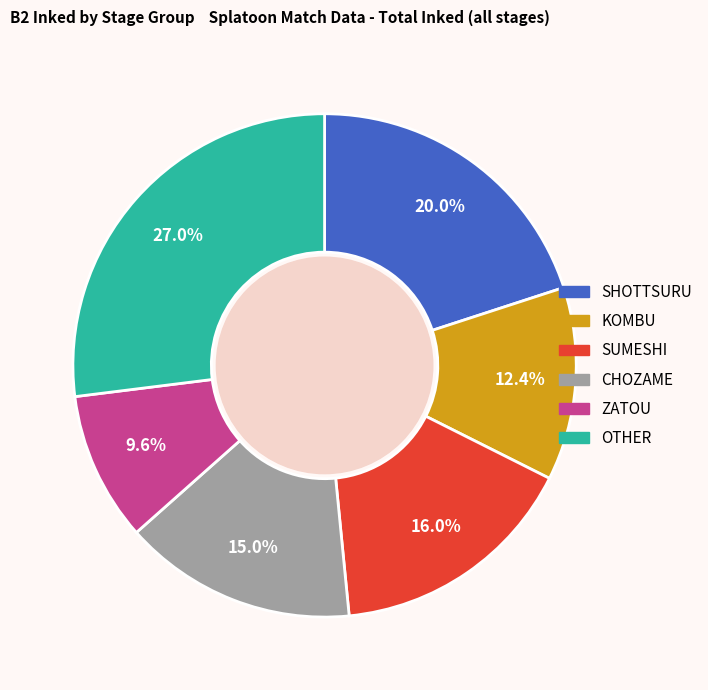

Is there a majority slice in this chart?

No